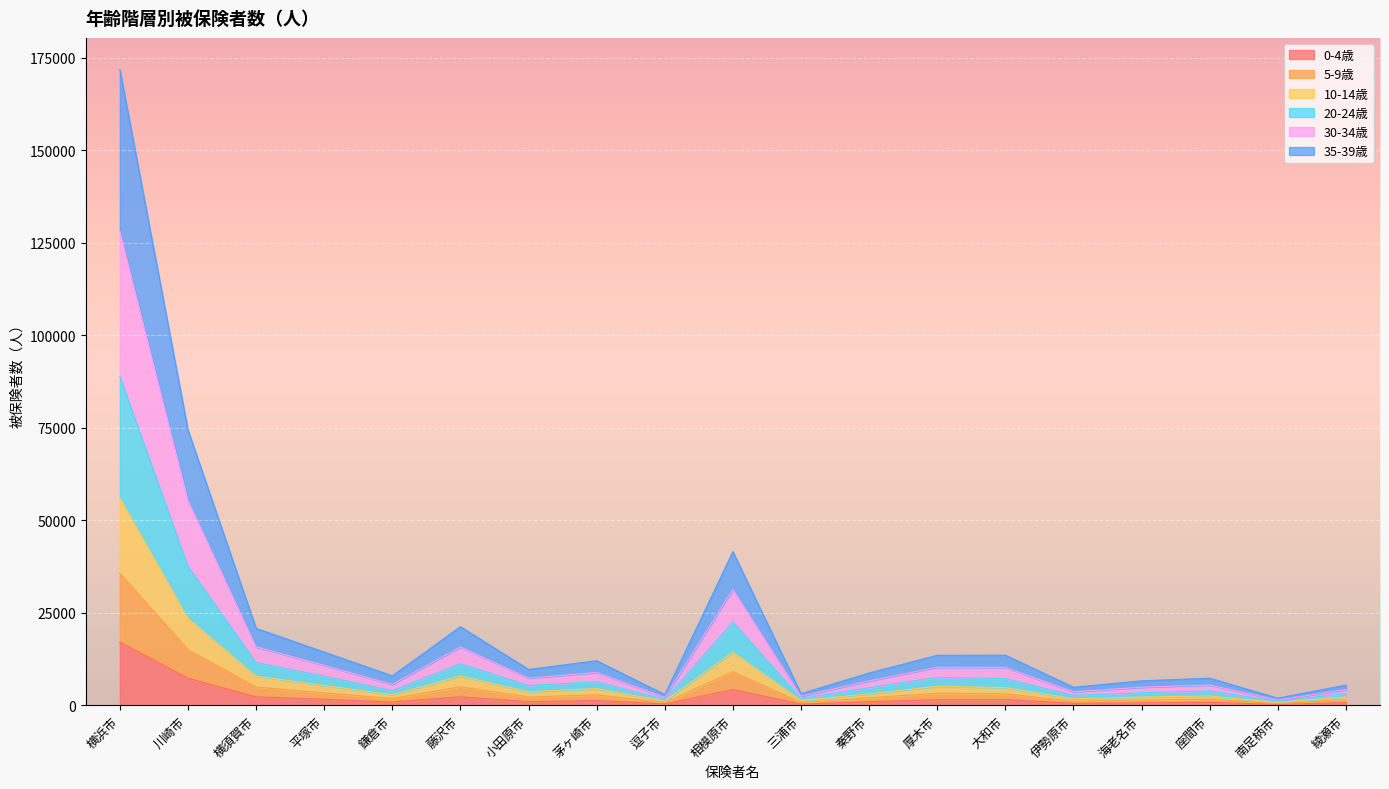

What is the sum of the 0-4歳 values at 平塚市 and 逗子市?

1917